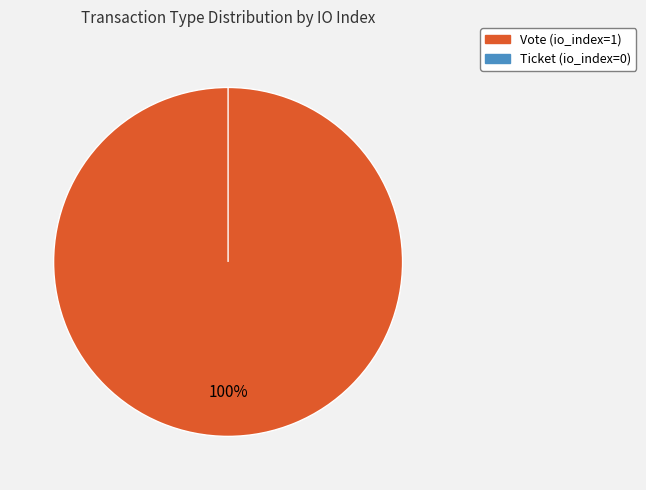

How many slices are in this pie chart?

2